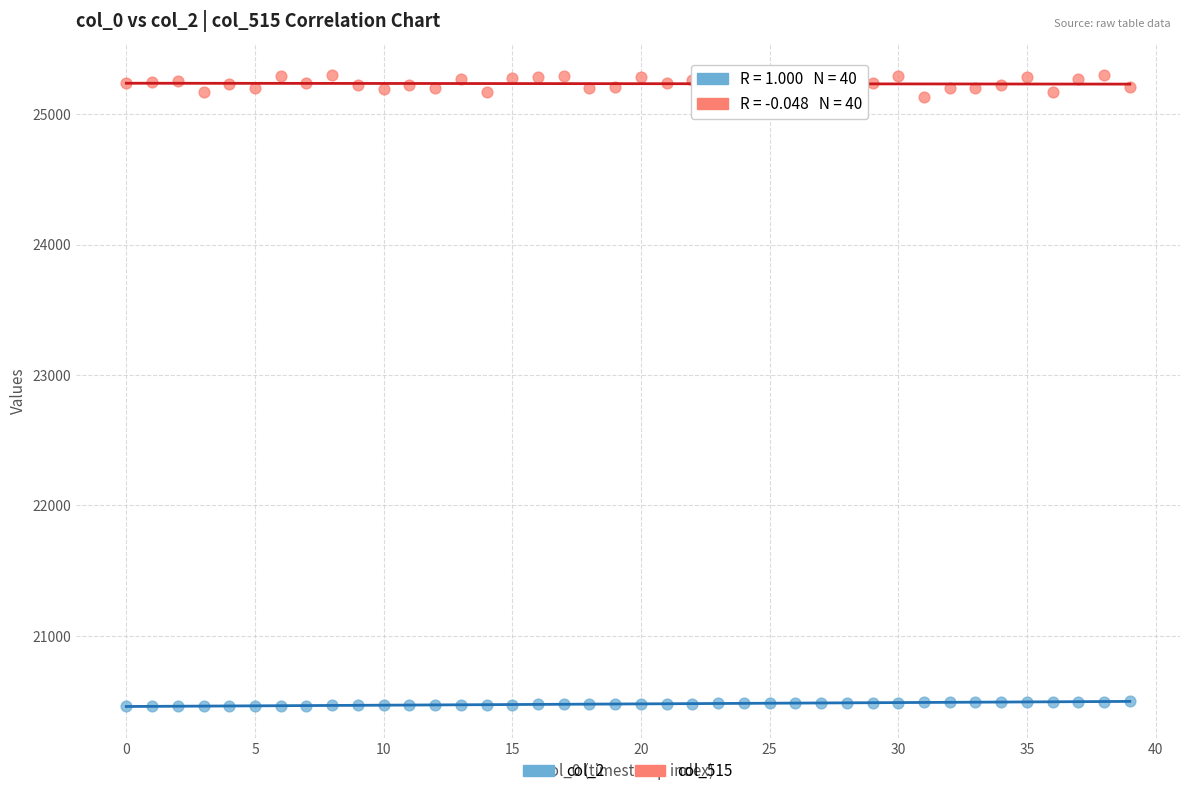

Across all data points, what is the range of Y values (max minus min)?

4842